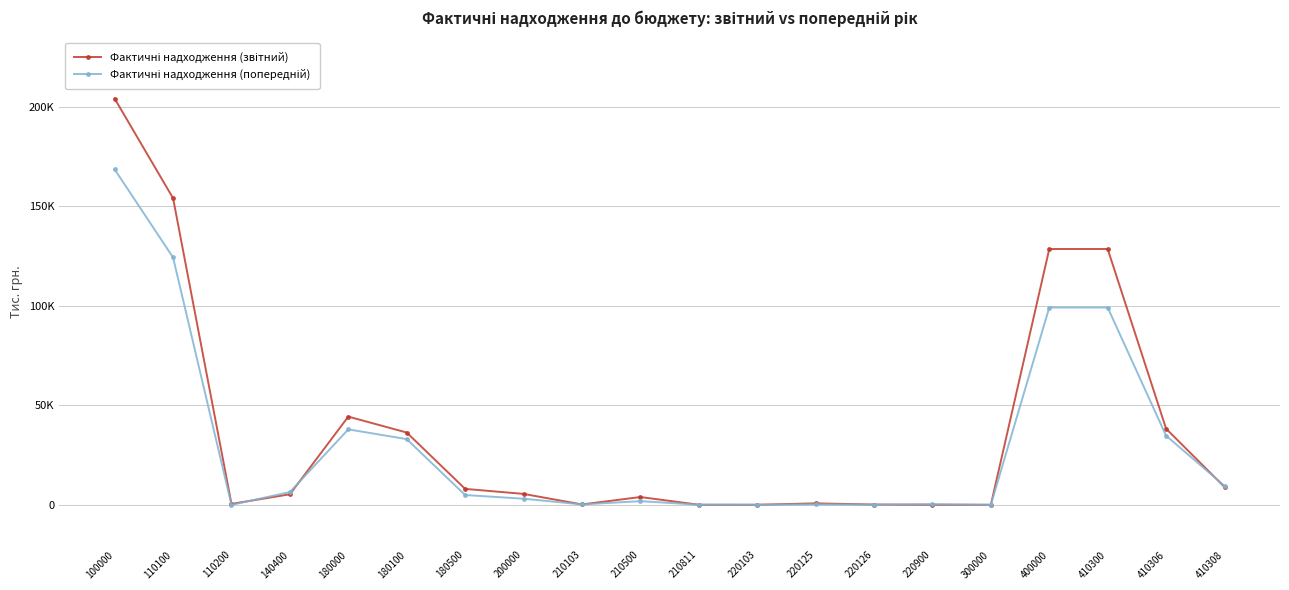

Is this an area chart (filled region under the line)?

No